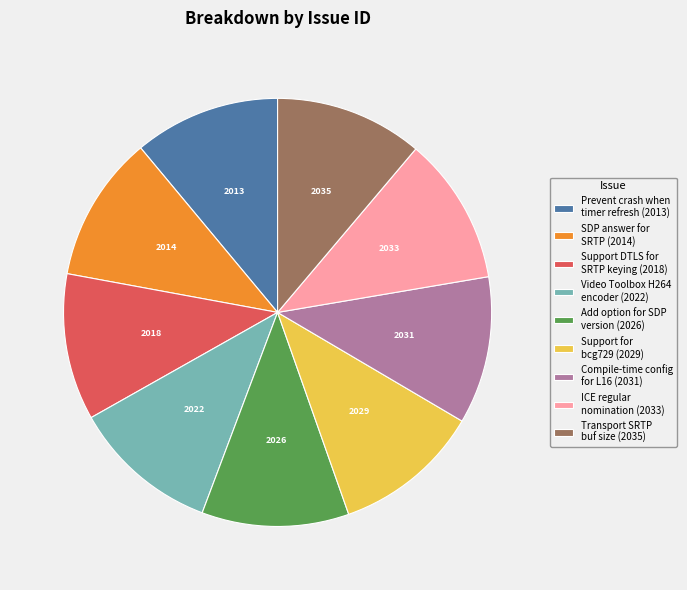

What is the ratio of the value at Support for bcg729 (2029) to the value at ICE regular nomination (2033)?

1.0